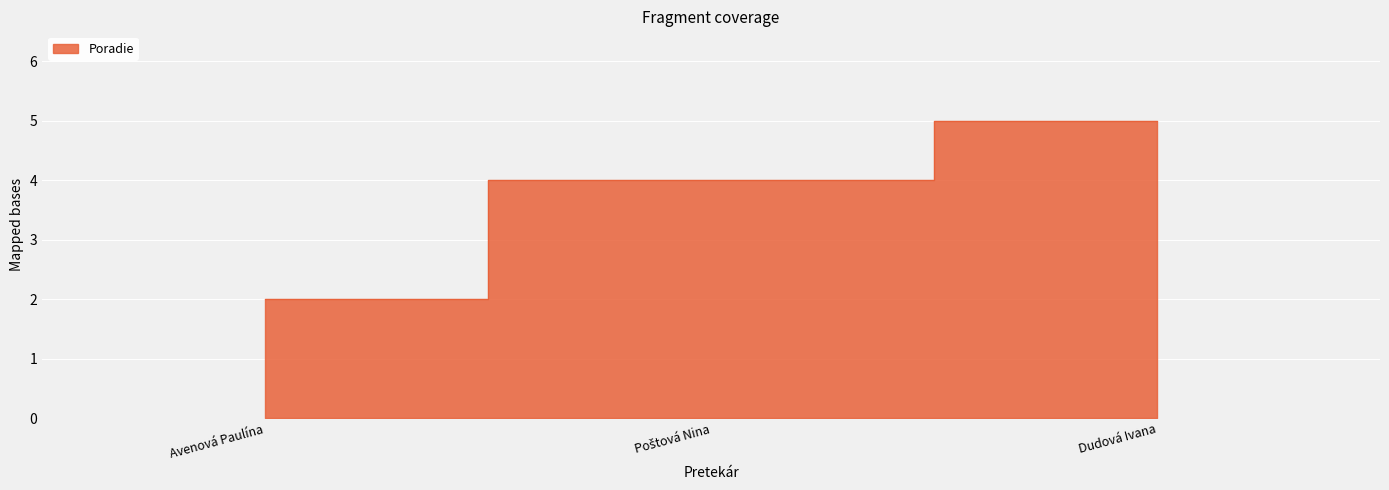

List the labels in order of value, largest first.

Dudová Ivana, Poštová Nina, Avenová Paulína